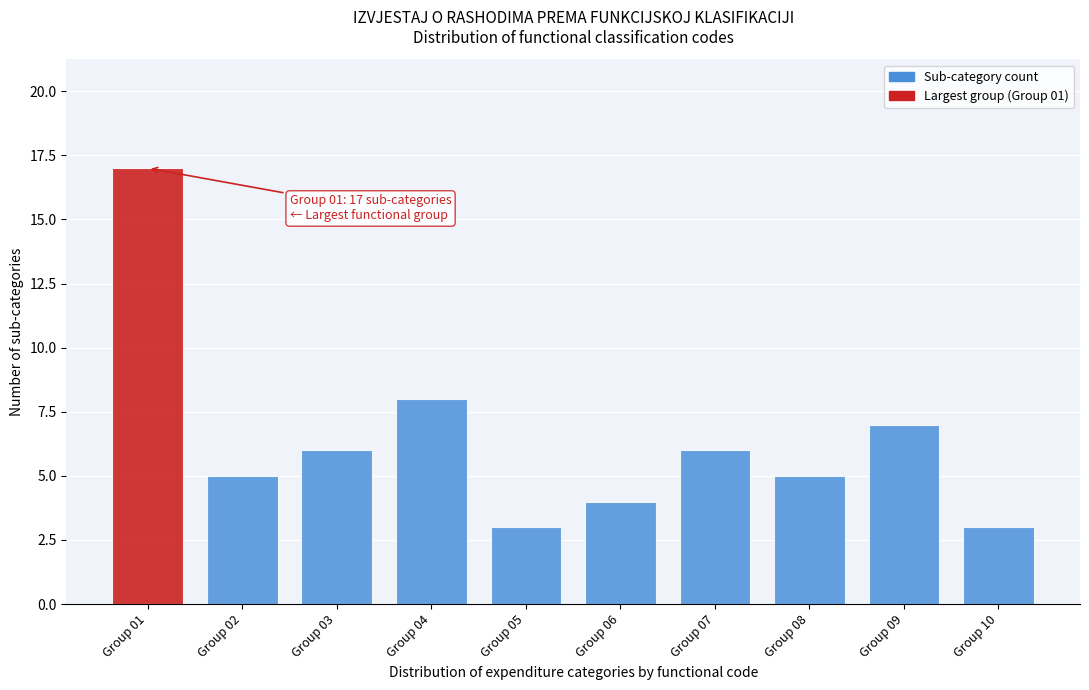

Reading left to right, transcribe all the data shown in this chart.

Group 01=17	Group 02=5	Group 03=6	Group 04=8	Group 05=3	Group 06=4	Group 07=6	Group 08=5	Group 09=7	Group 10=3